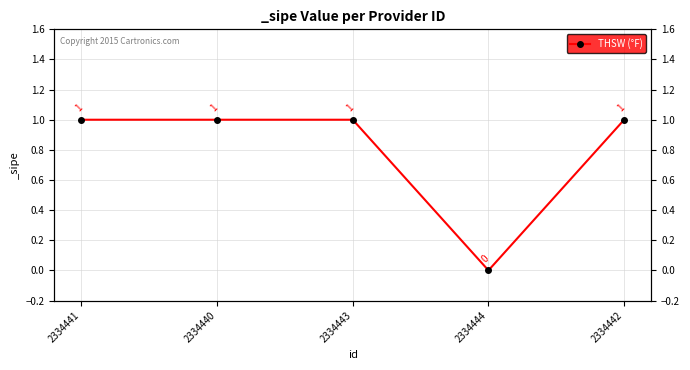

Count the values in the range 1 to 2.

4